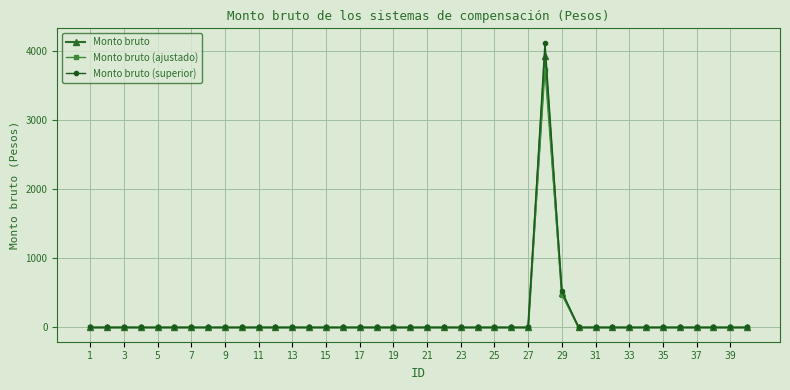

What are all the series names shown in the legend?

Monto bruto, Monto bruto (ajustado), Monto bruto (superior)